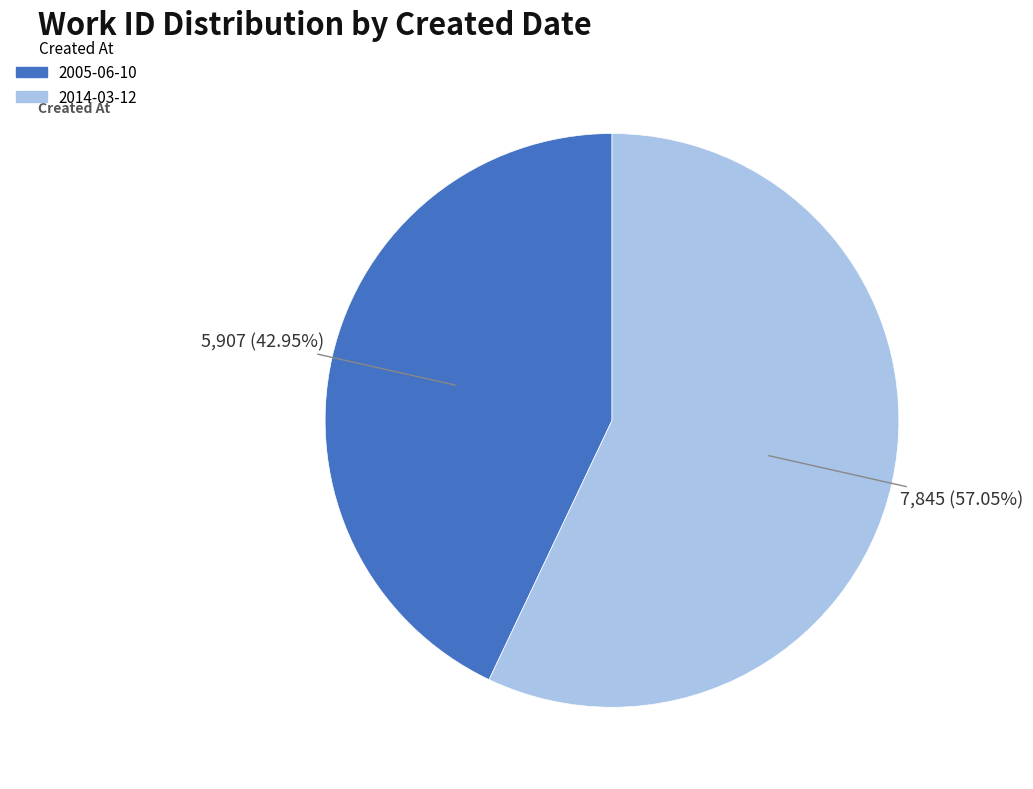

How many slices are in this pie chart?

2